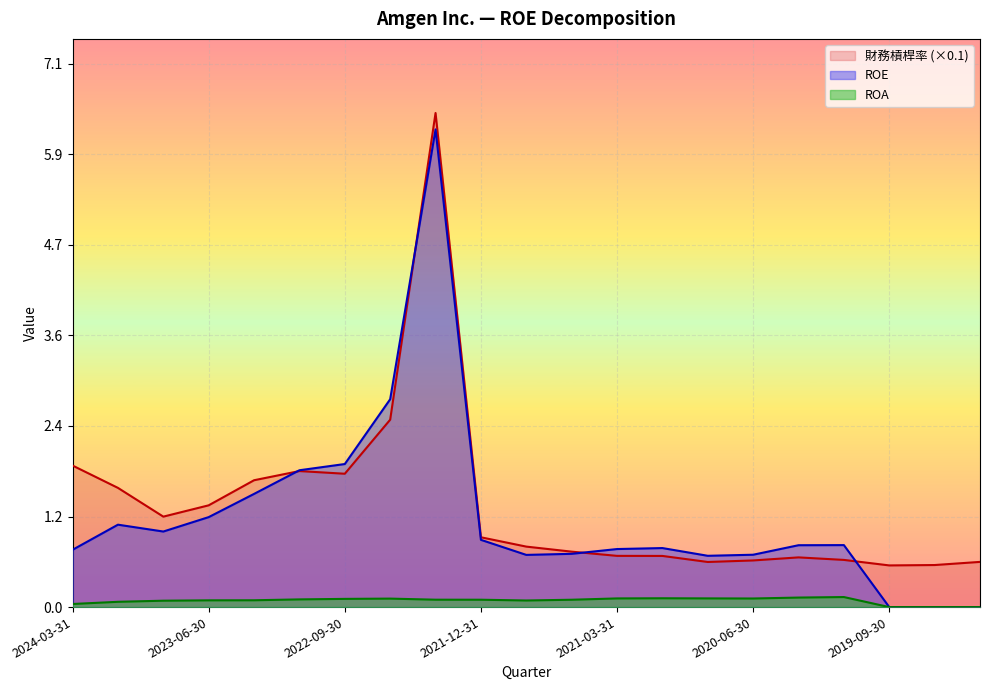

Between 2022-09-30 and 2020-06-30, which is larger?

2022-09-30